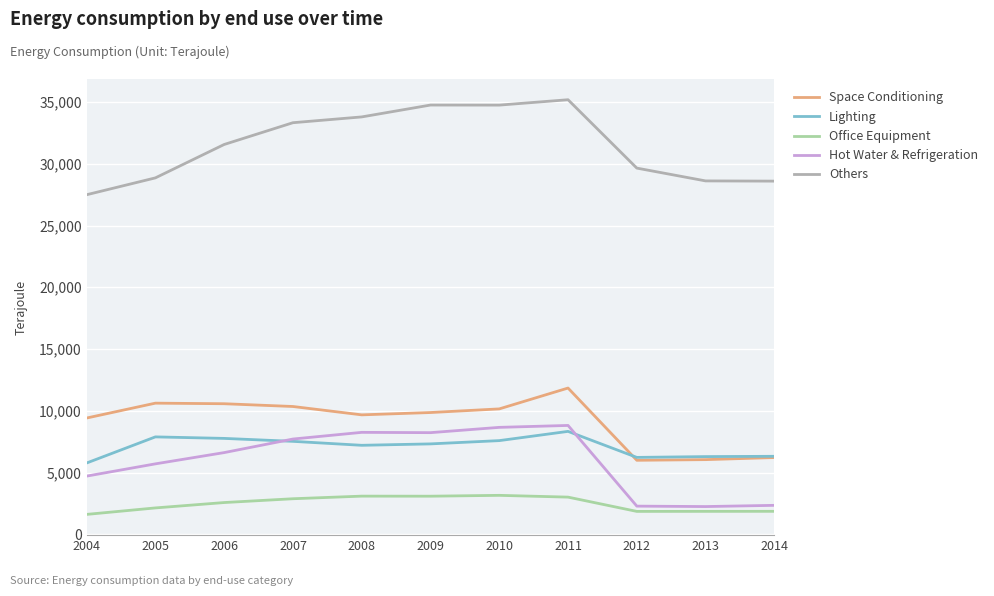

What is the difference between the Others values at 2011 and 2012?

5535